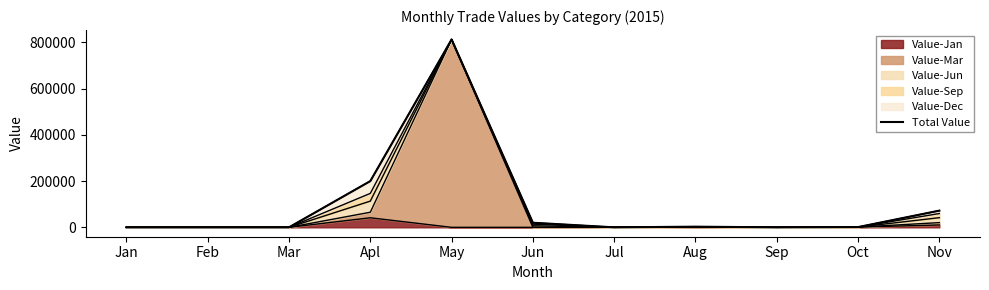

Rank the categories by value from lowest to highest.

Jan, Feb, Mar, Jul, Sep, Oct, Aug, Jun, Nov, Apl, May